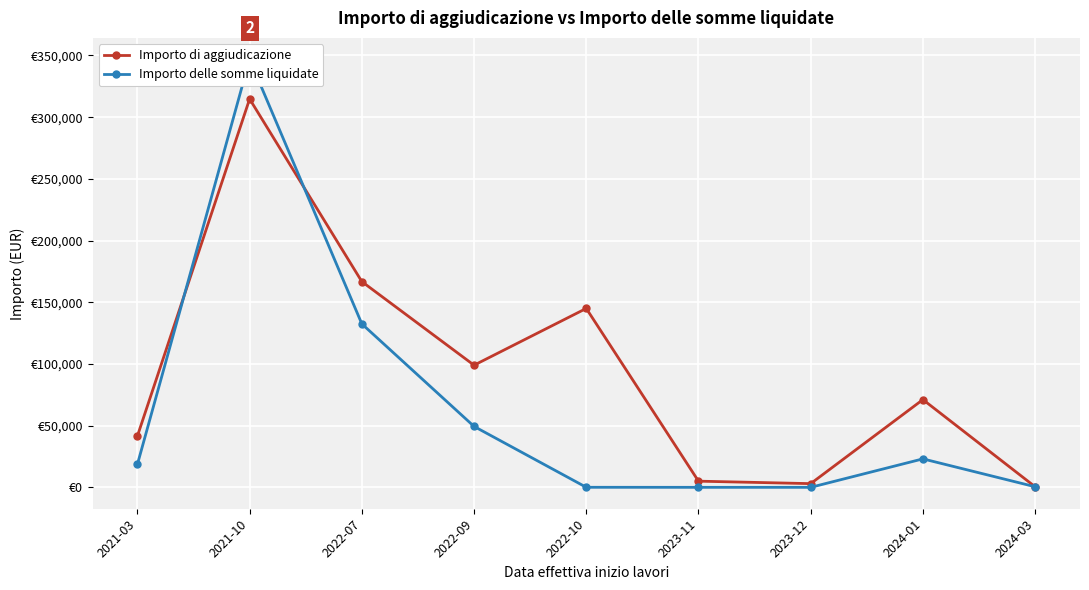

What is the value of the Importo di aggiudicazione point at the 9th from the left?

480.0